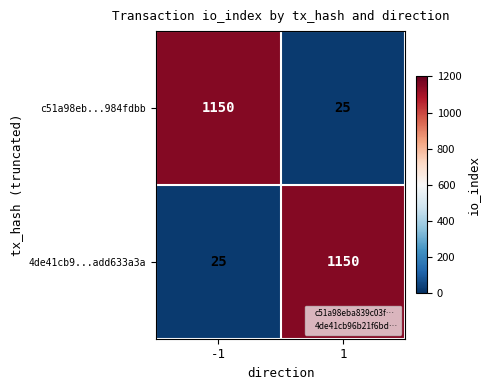

Rank the series at -1 from lowest to highest value.

4de41cb9...add633a3a, c51a98eb...984fdbb